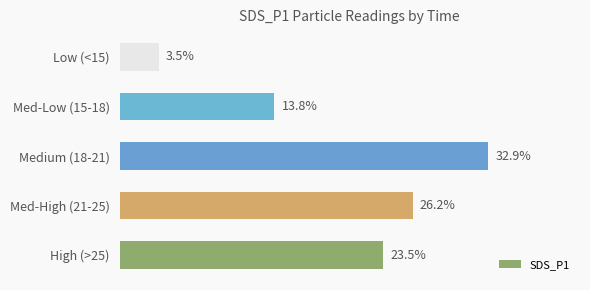

Which category has the highest value across all series?

Medium (18-21)